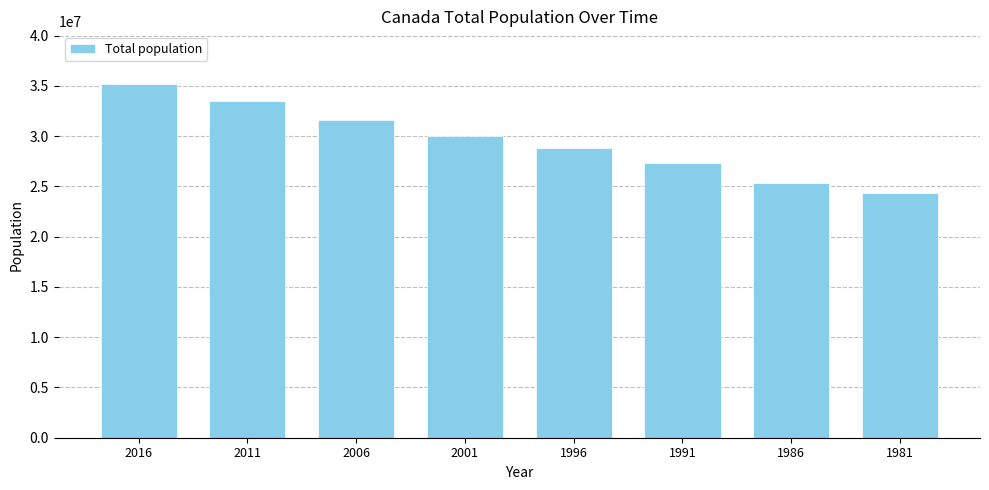

Rank the categories by value from highest to lowest.

2016, 2011, 2006, 2001, 1996, 1991, 1986, 1981